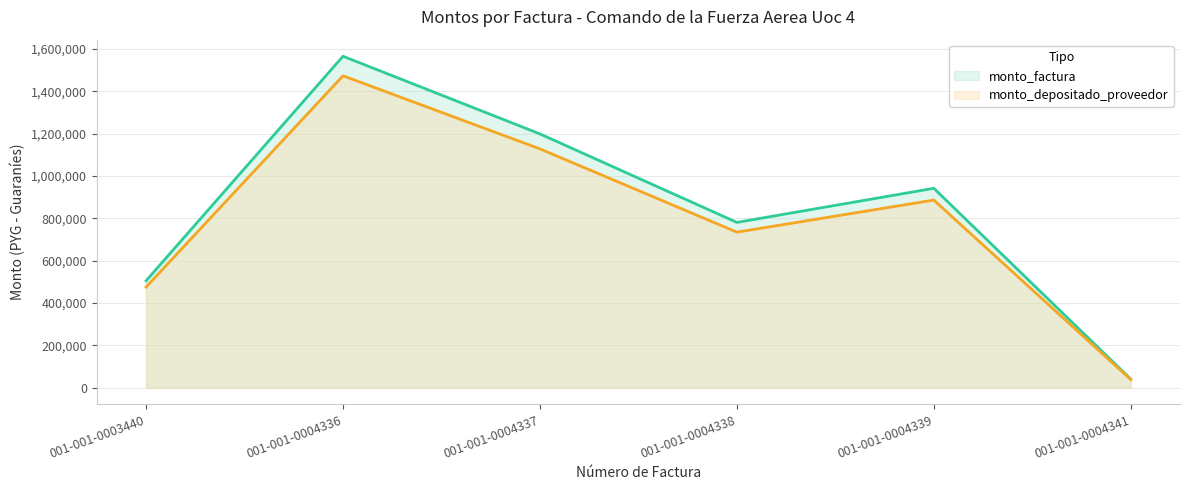

What is the minimum value shown in the chart?

38583